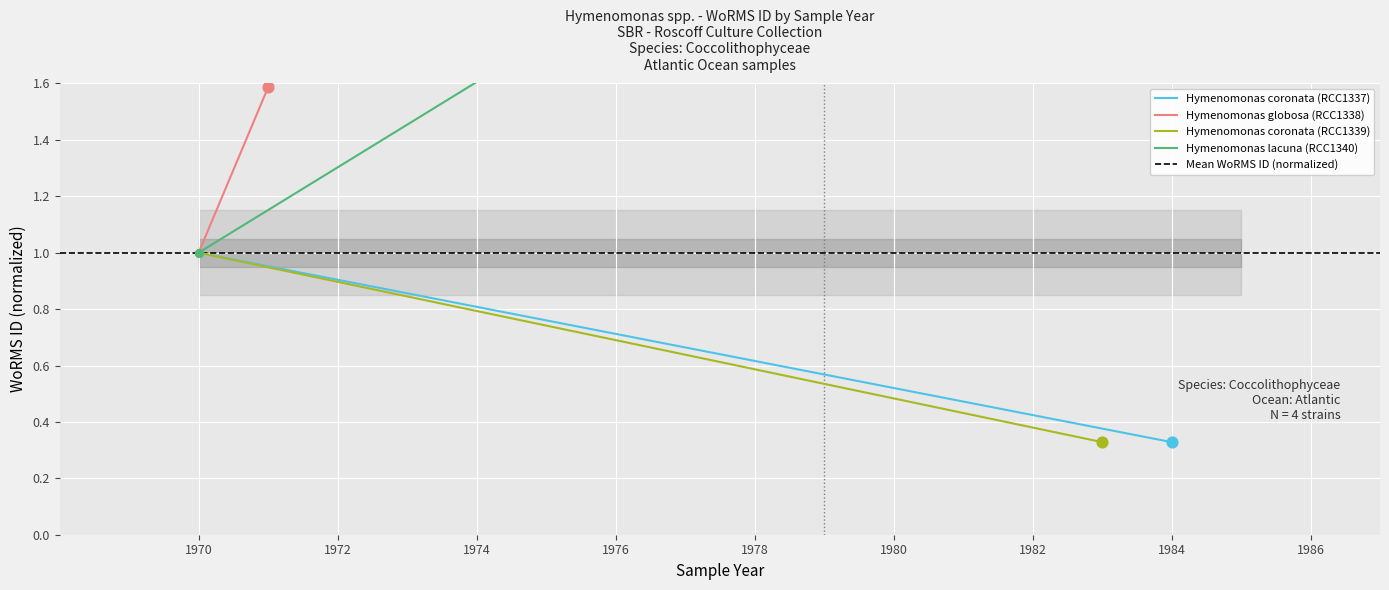

What is the total value across all series at 1970?

5.0